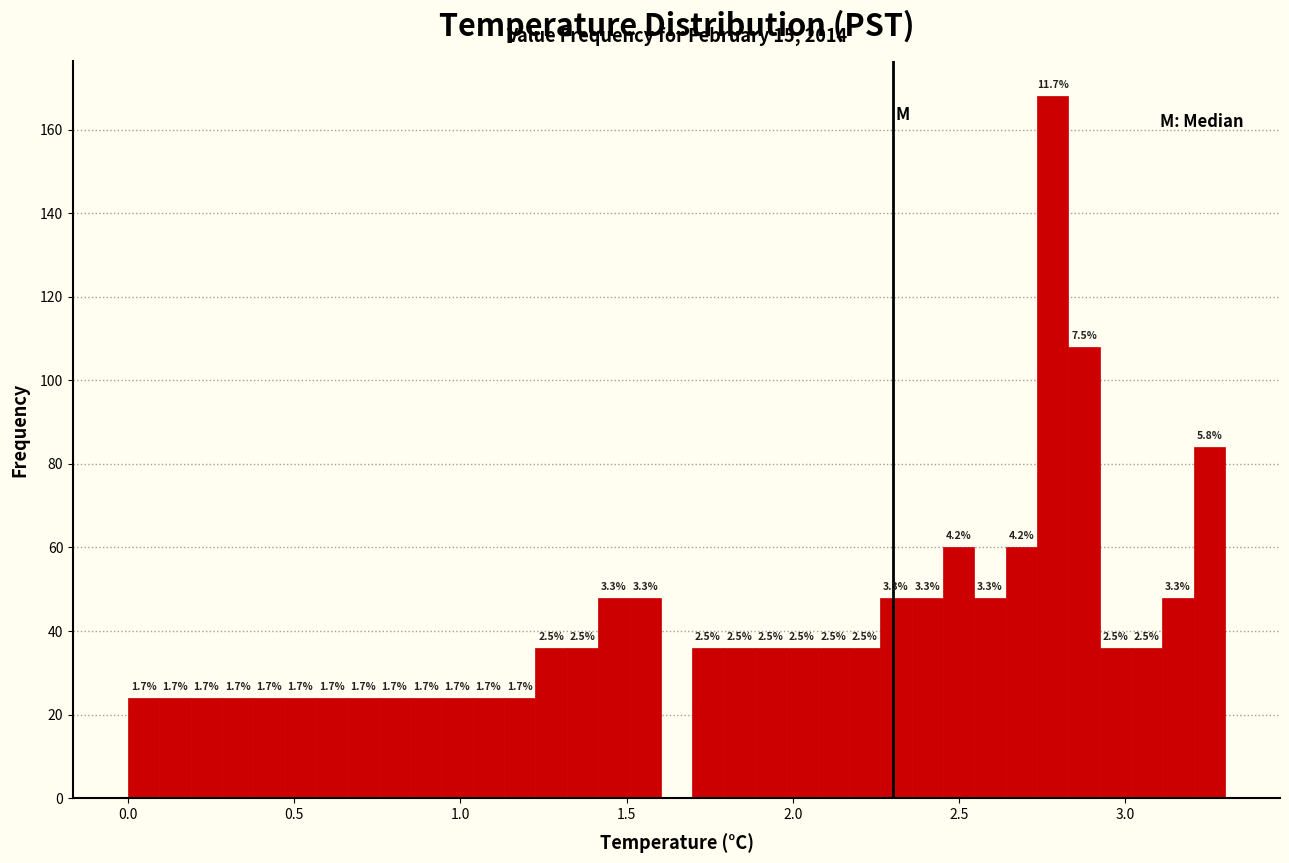

Around what value on the x-axis is the tallest bar? Give the approximate position of its centre, as read against the axis.

2.80